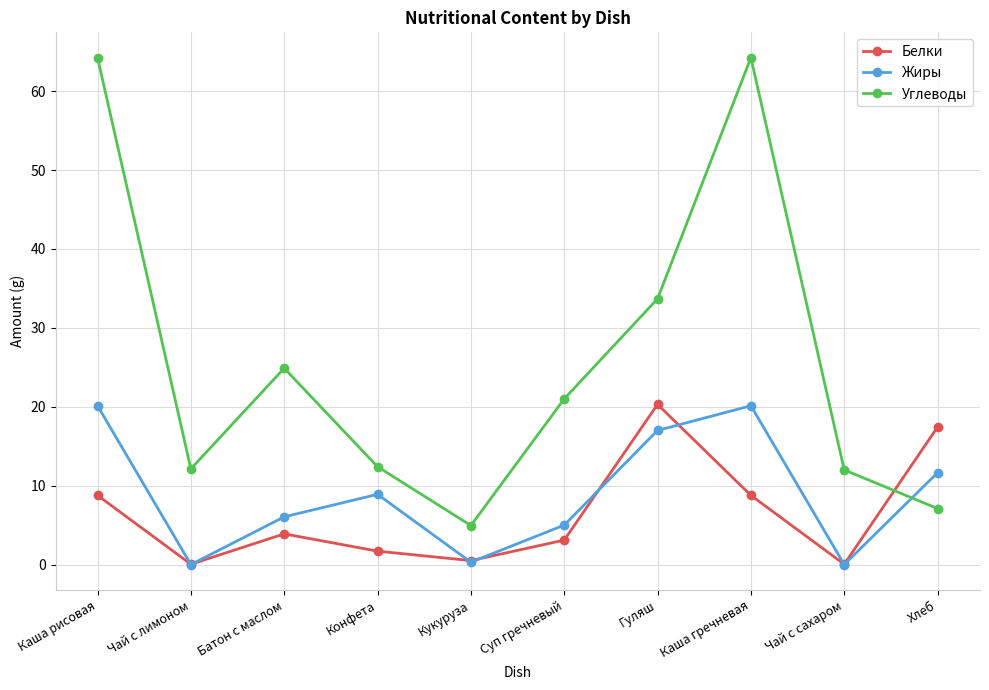

The value of Жиры at Суп гречневый is 5.0. True or false?

True